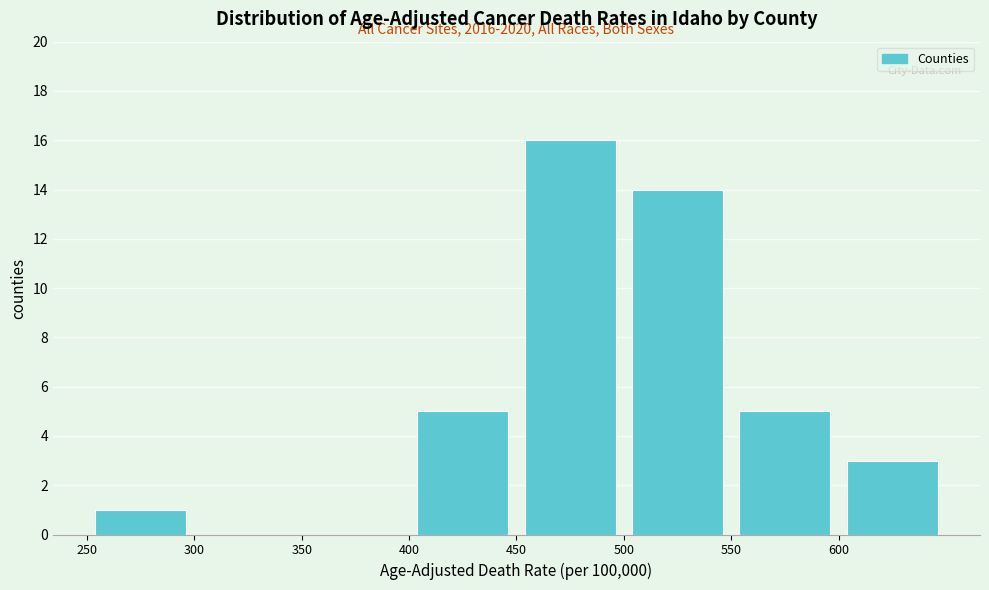

Over which range of the x-axis is the bar tallest?

450 to 500